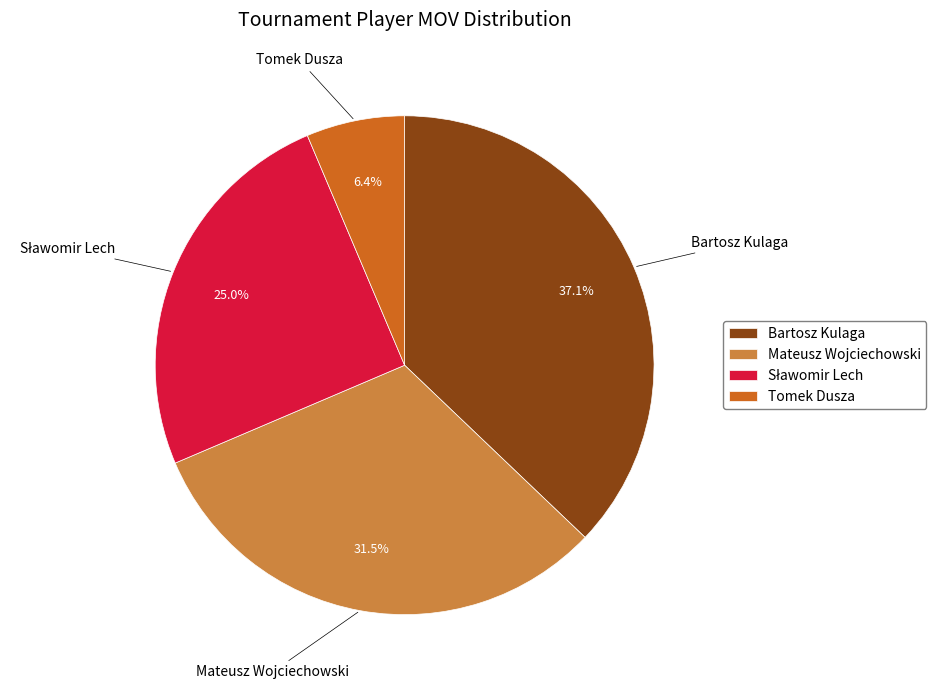

Is Tomek Dusza the majority of the pie?

No